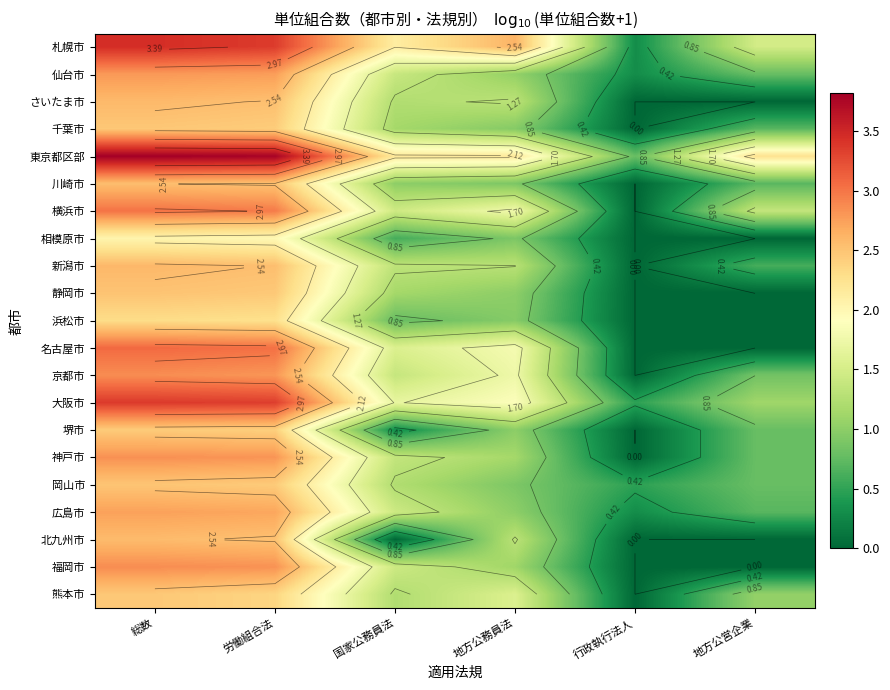

How many positive values does the 横浜市 series have?

5